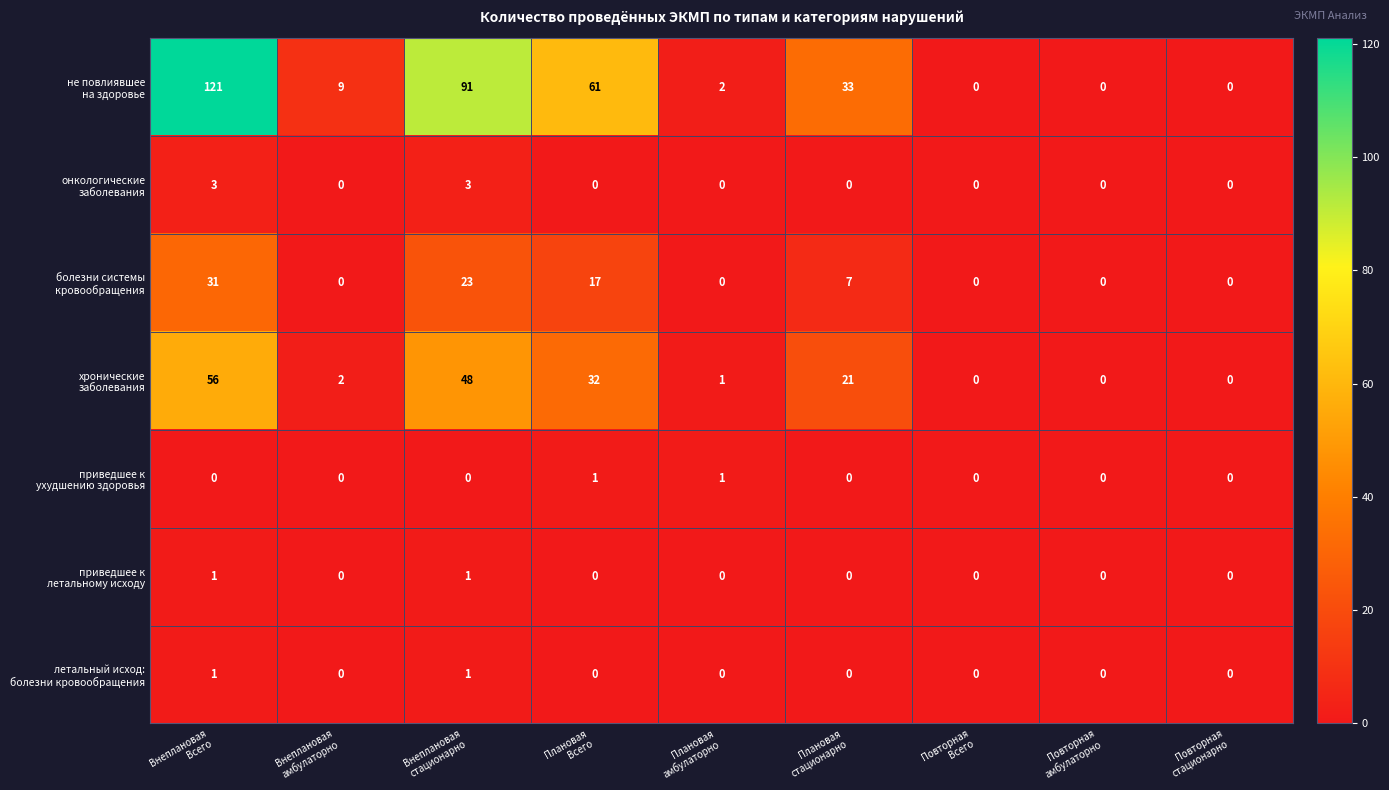

What is the maximum value shown in the chart?

121